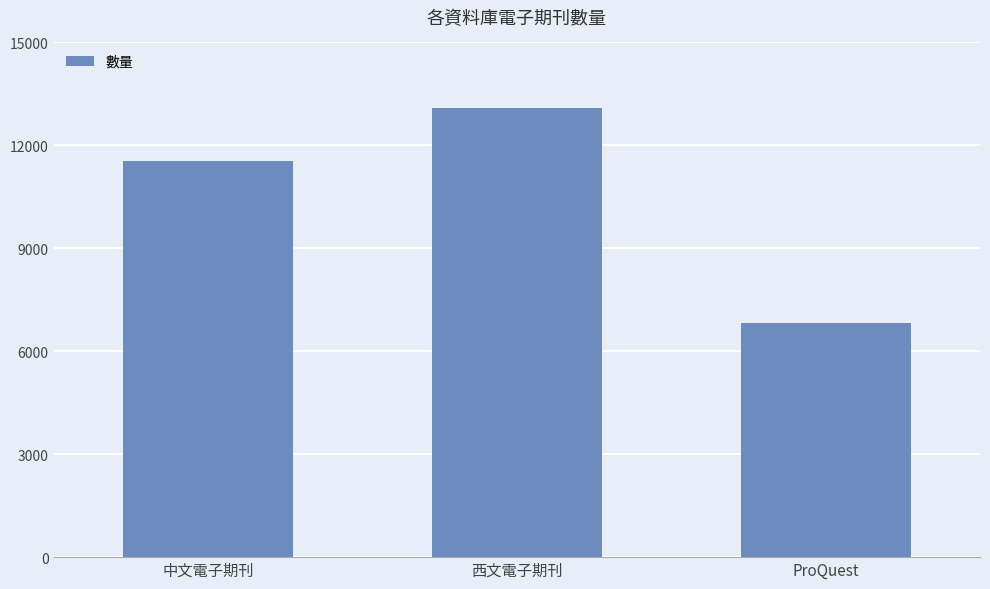

Reading left to right, what are all the values shown in this chart?

11554	13083	6819